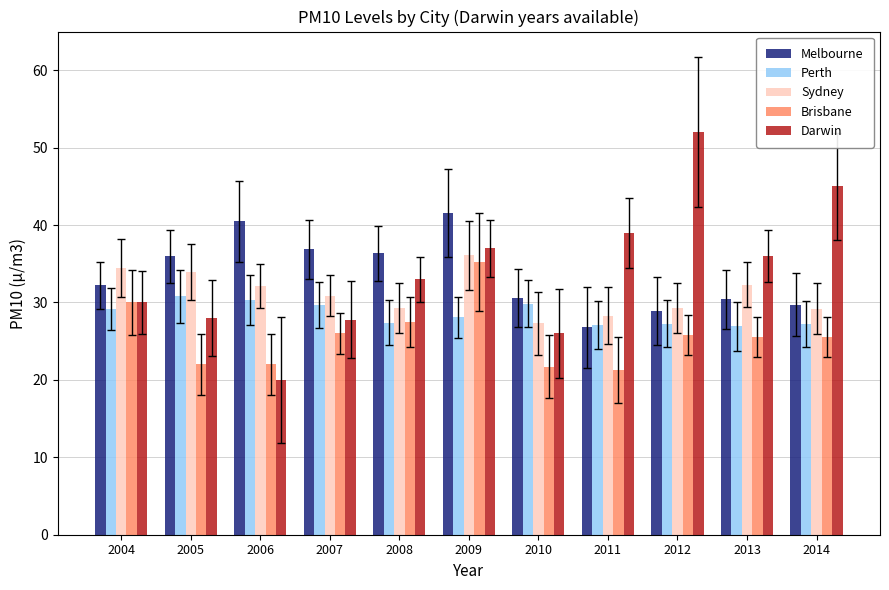

At which label does Melbourne first exceed 32?

2004